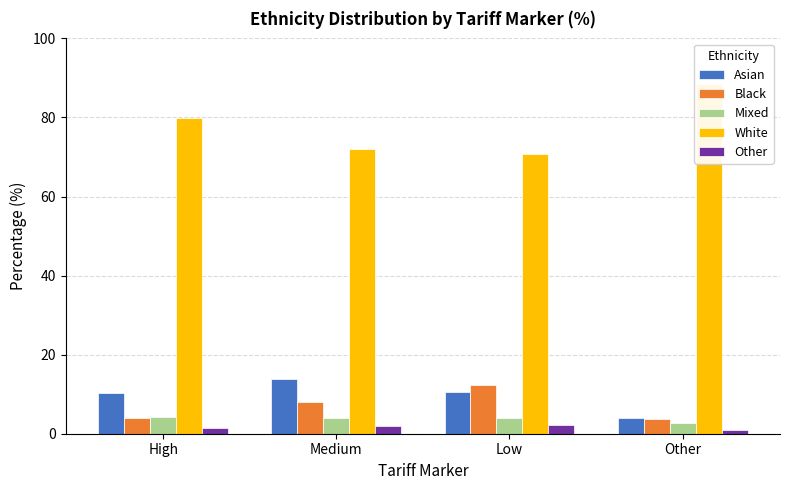

What position from the left is Other?

4